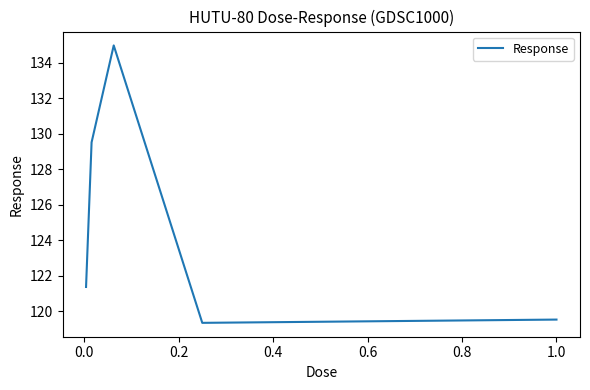

Is this an area chart (filled region under the line)?

No